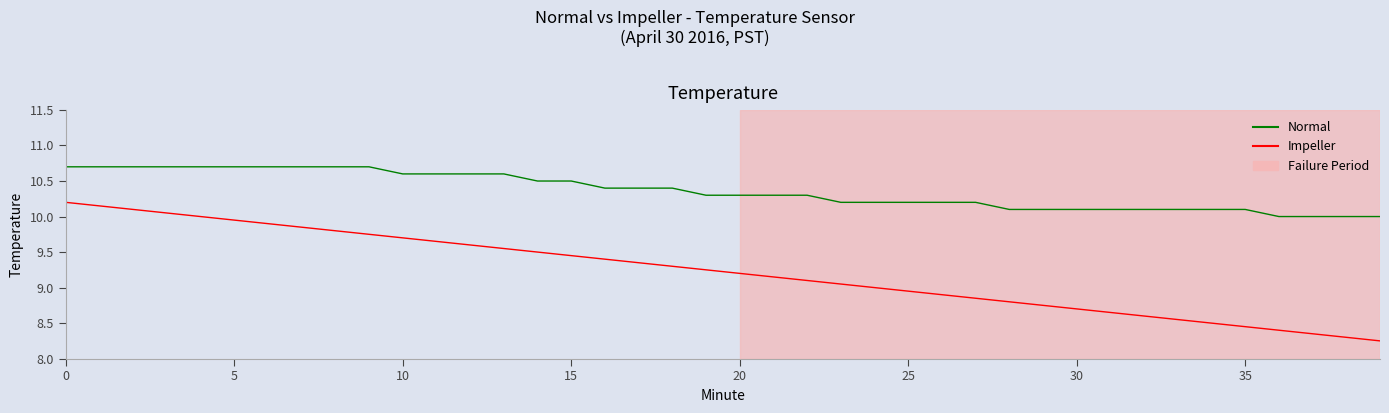

Which series has the largest total across all categories?

Normal